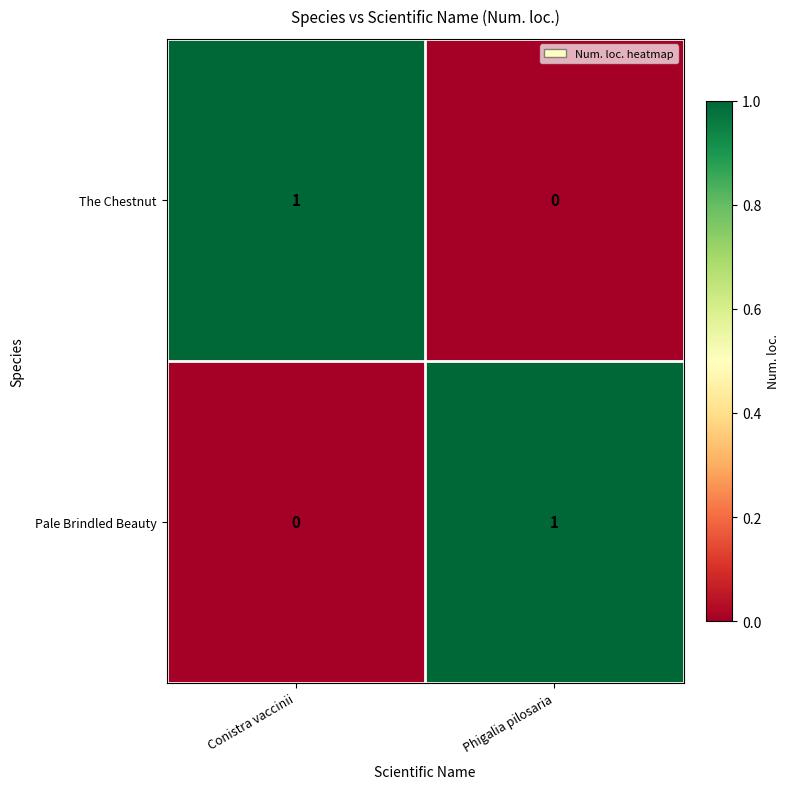

Where is Pale Brindled Beauty nearest to the value 0?

Conistra vaccinii